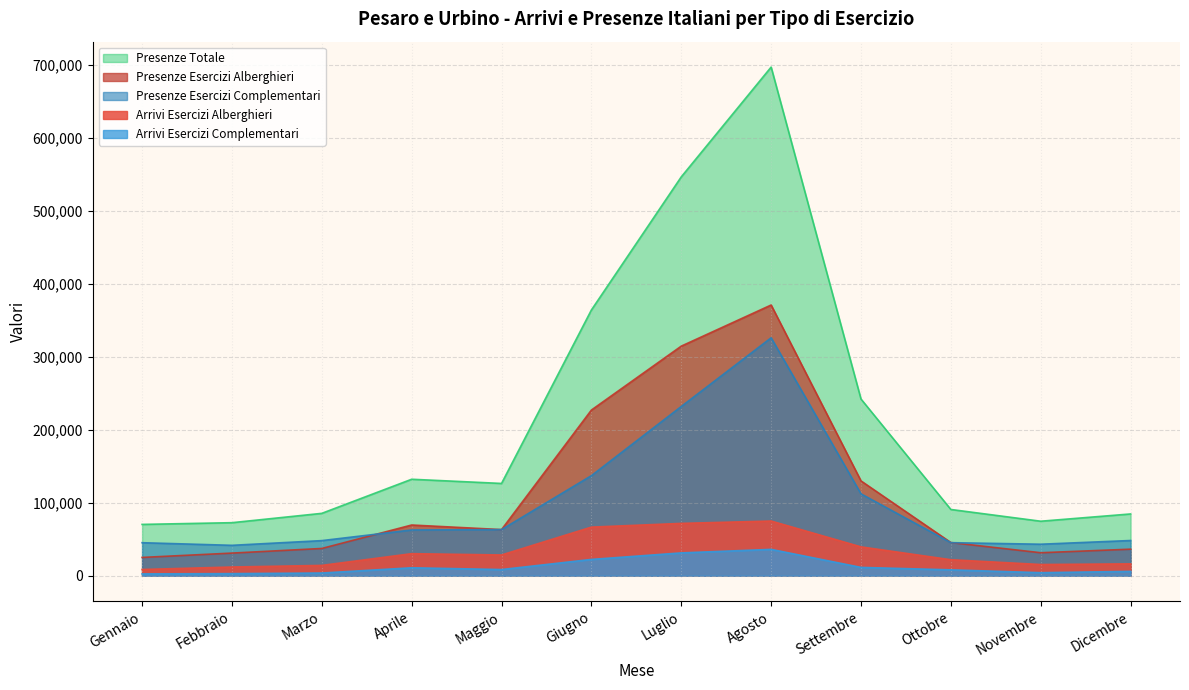

How many values in the Arrivi Esercizi Alberghieri series are below 28453?

6